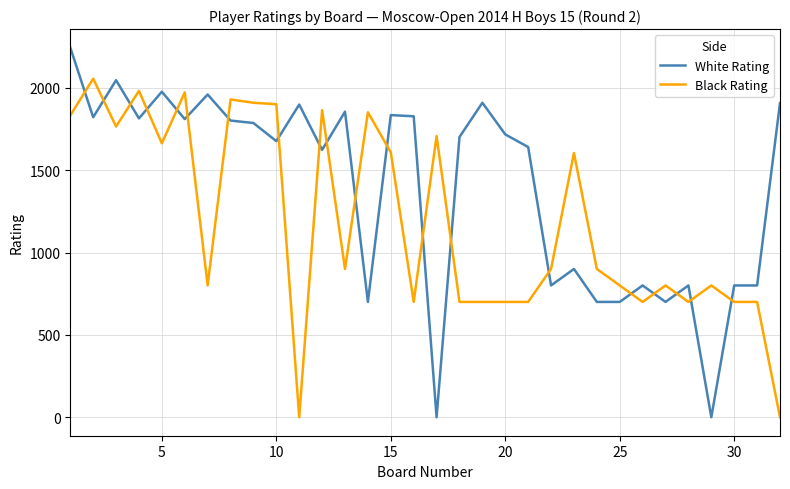

Which series has the largest range (max minus min)?

White Rating